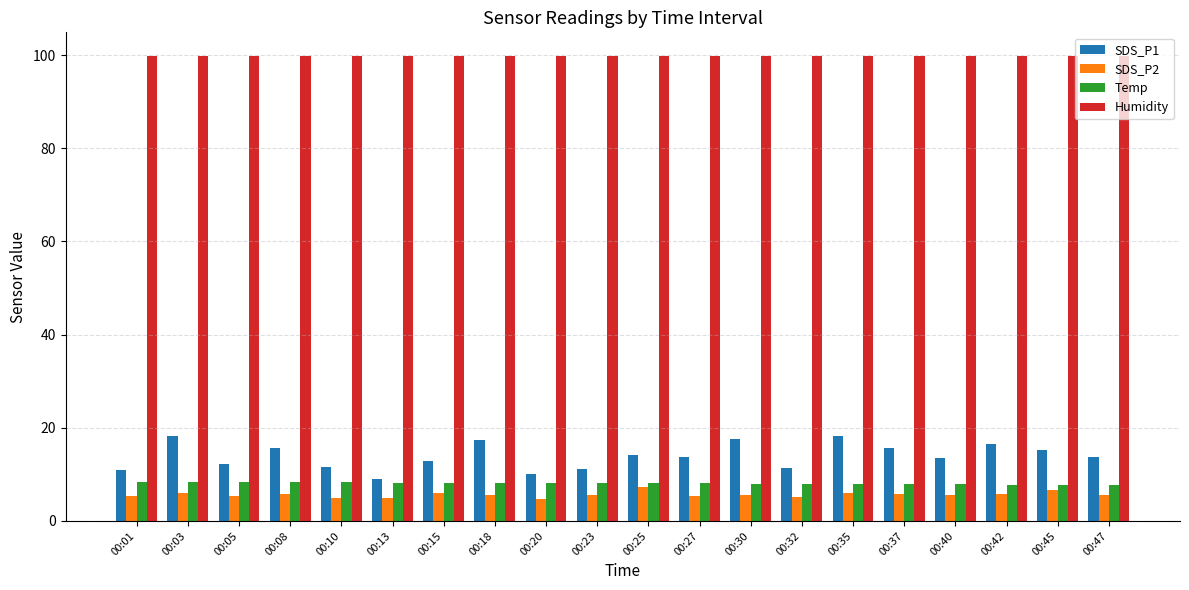

What is the difference between the maximum and minimum values in the Temp series?

0.6